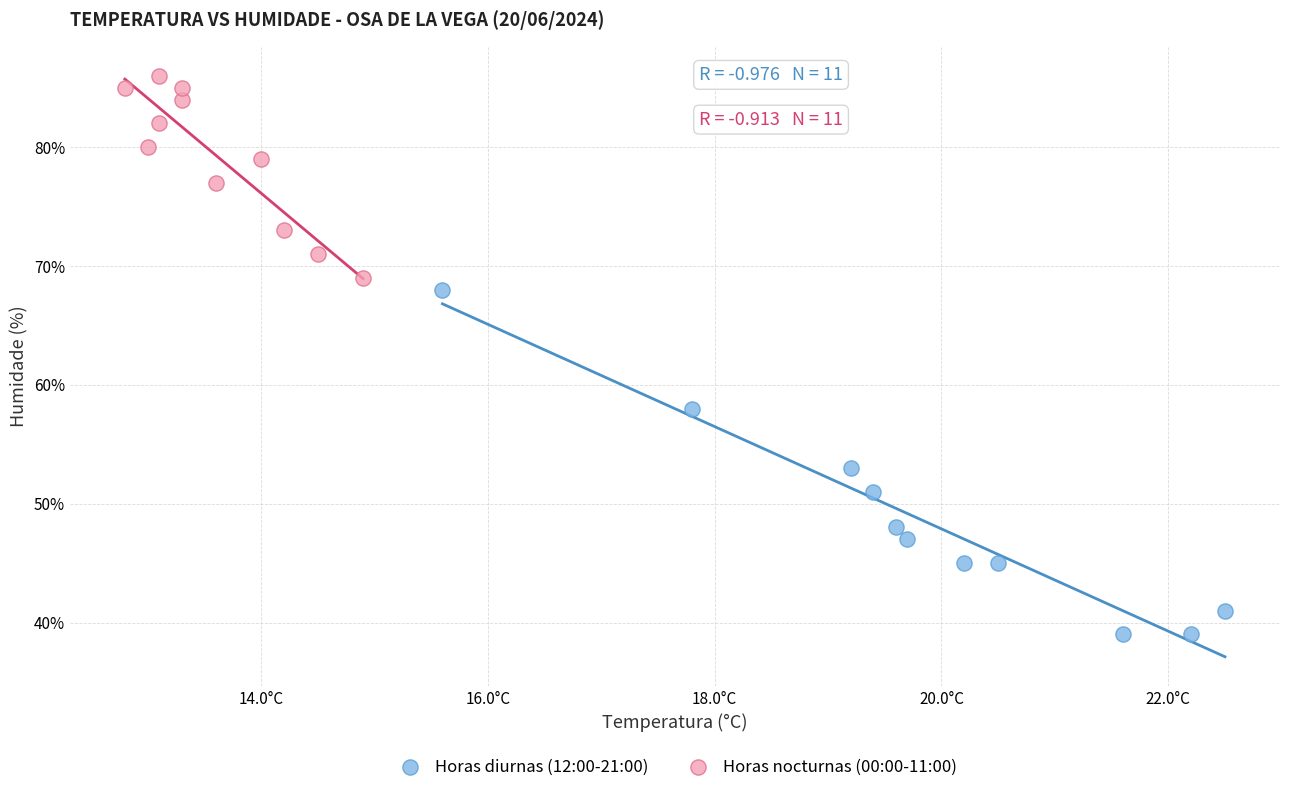

Which series has the widest spread of Y values?

Horas diurnas (12:00-21:00)